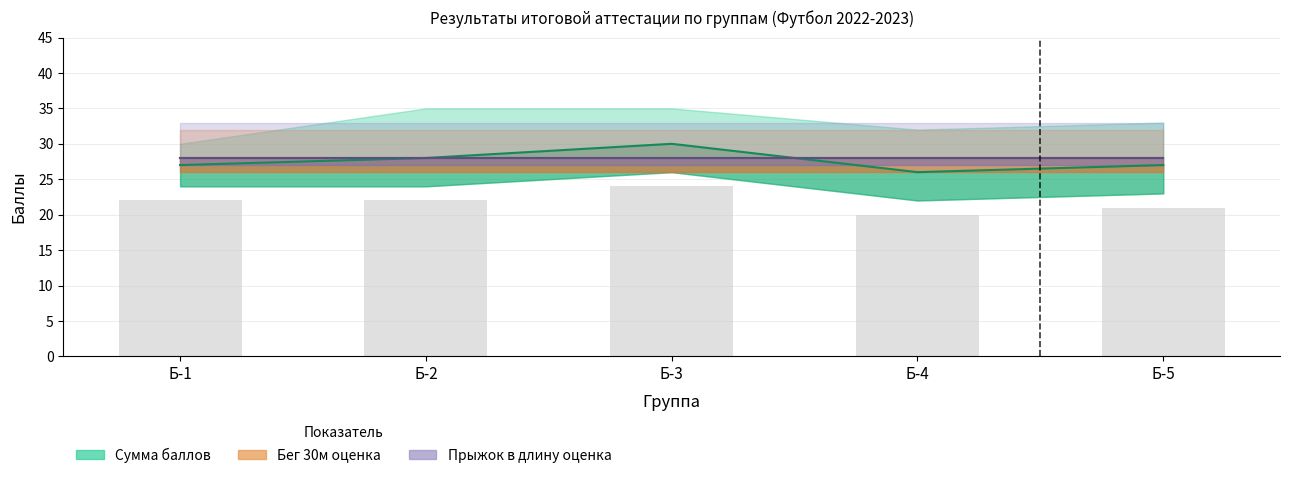

At which label is Сумма баллов (верхн.) closest to 32?

Б-4